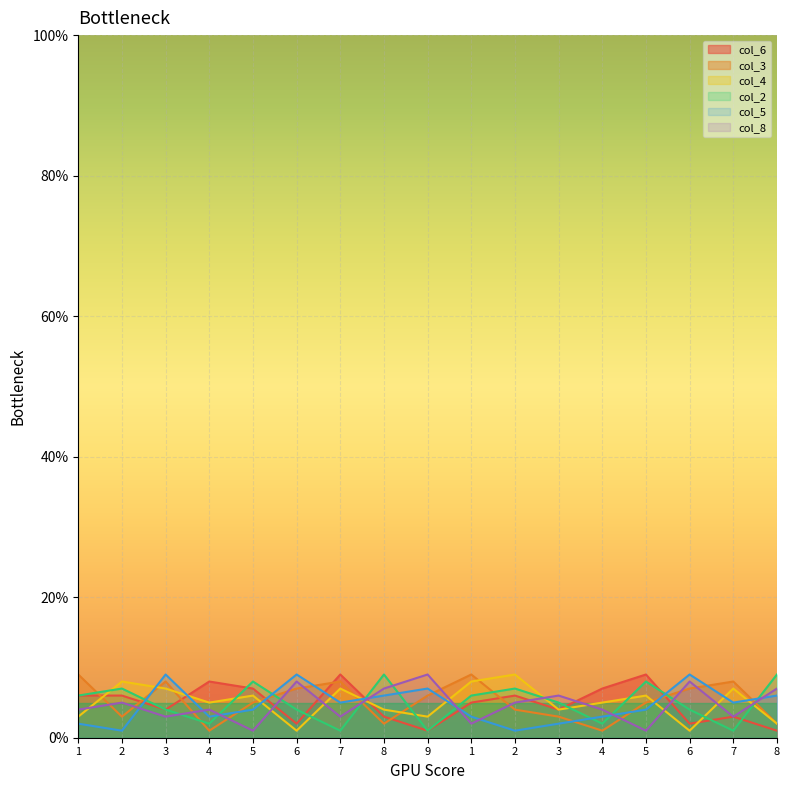

Which series changed the most between 1 and 5?

col_6